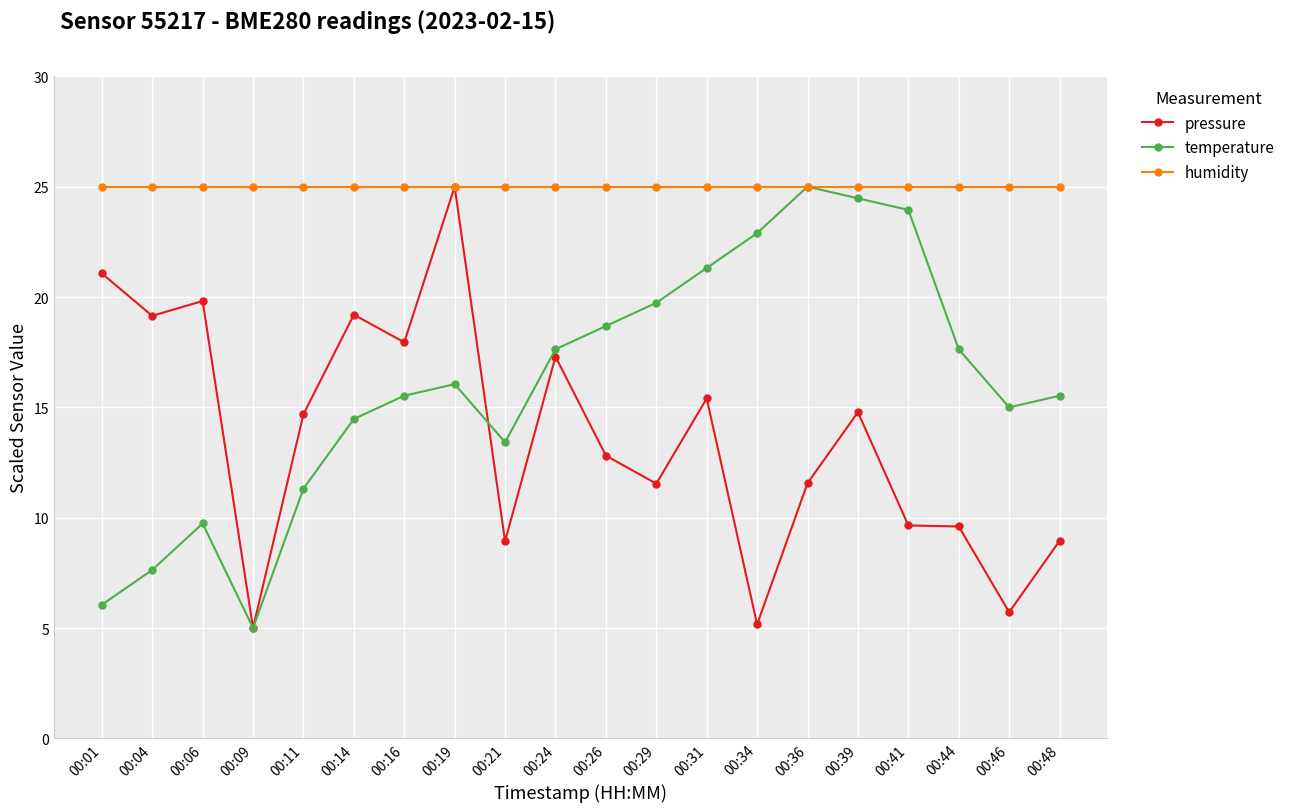

Is this an area chart (filled region under the line)?

No